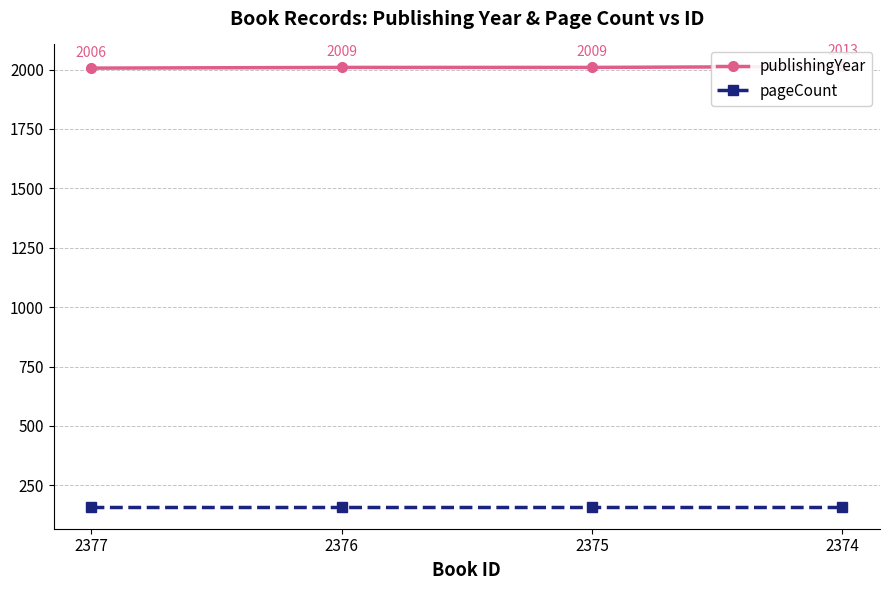

Which series has the largest total across all categories?

publishingYear